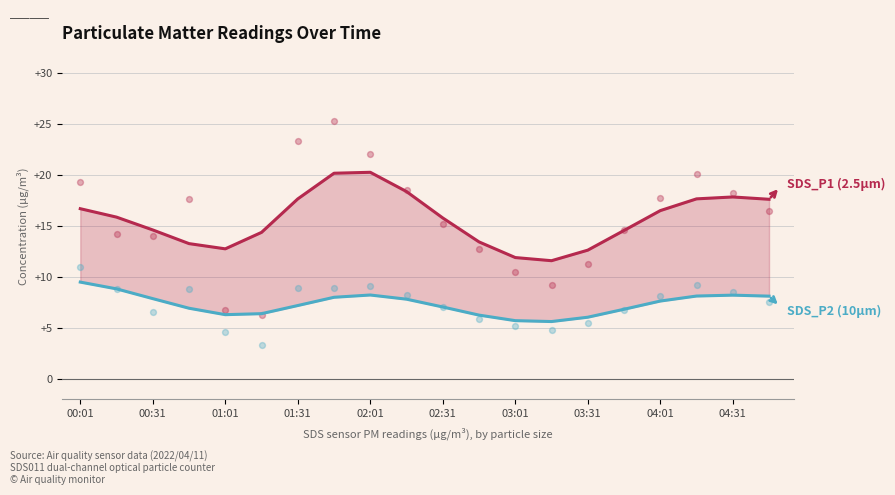

Which series has the largest total across all categories?

SDS_P1 (2.5µm)